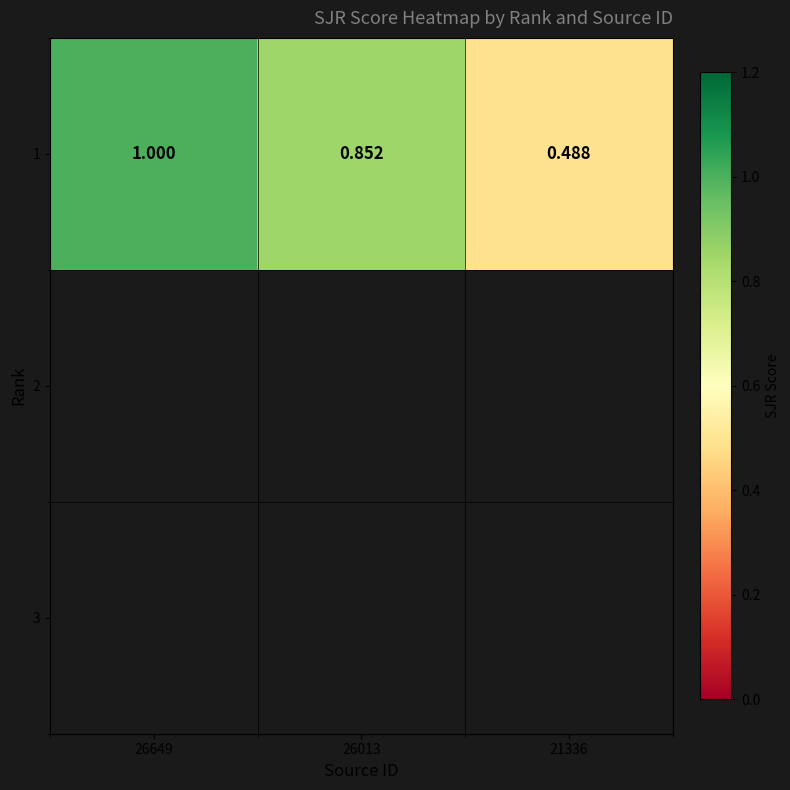

Count the values in the range 0 to 1.

3